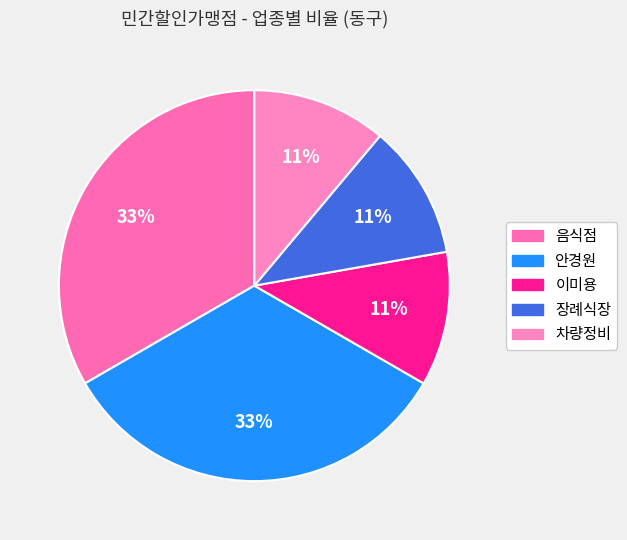

To the nearest percent, what portion does 안경원 represent?

33%